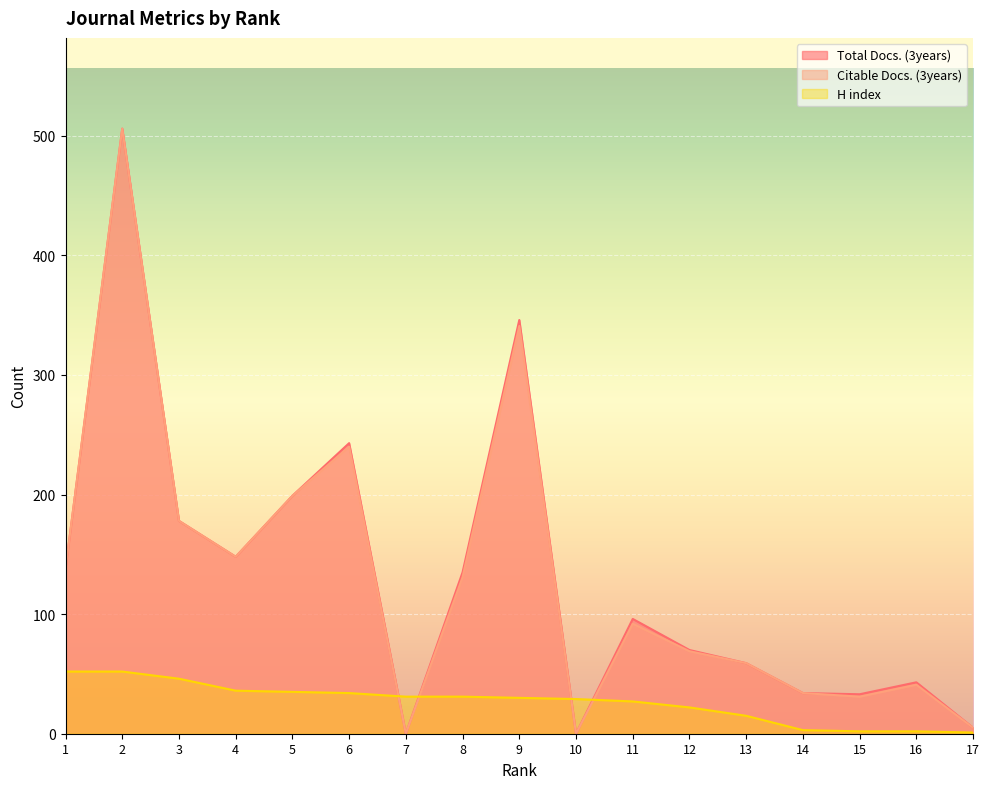

Which series has the largest total across all categories?

Total Docs. (3years)